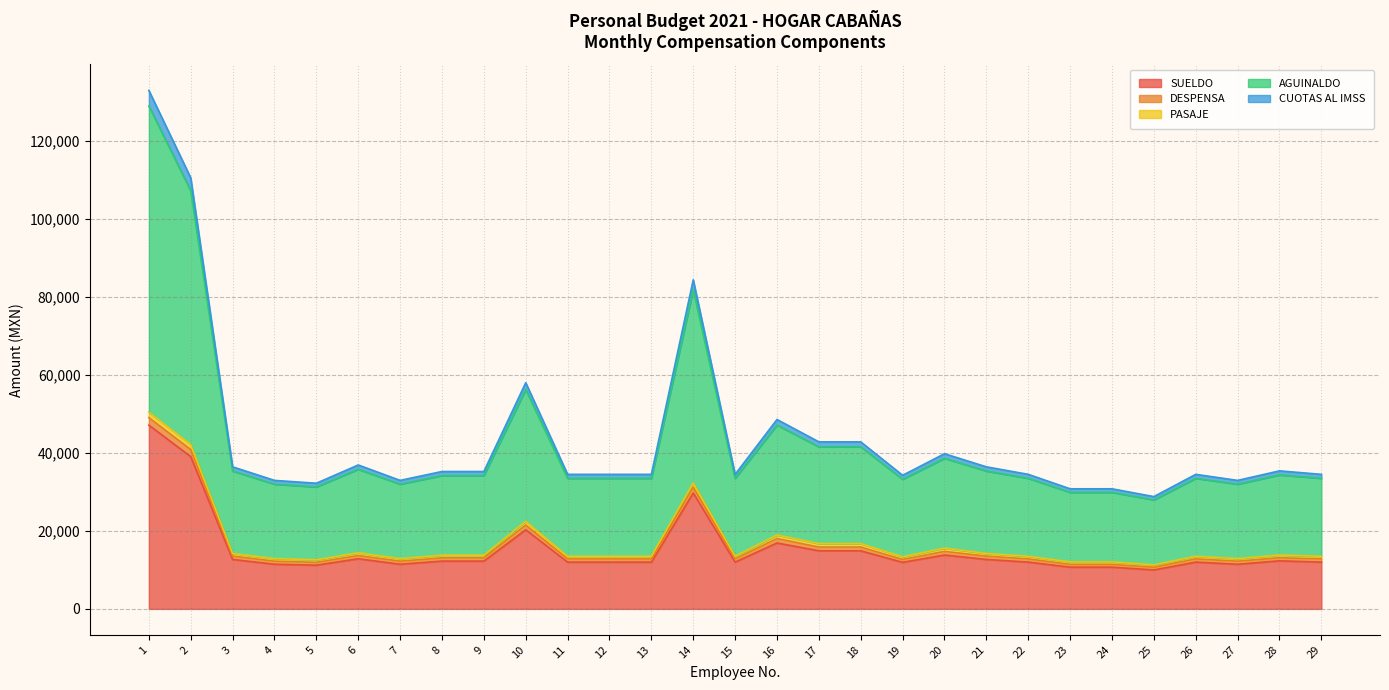

How many values in the SUELDO series exceed 11987?

21